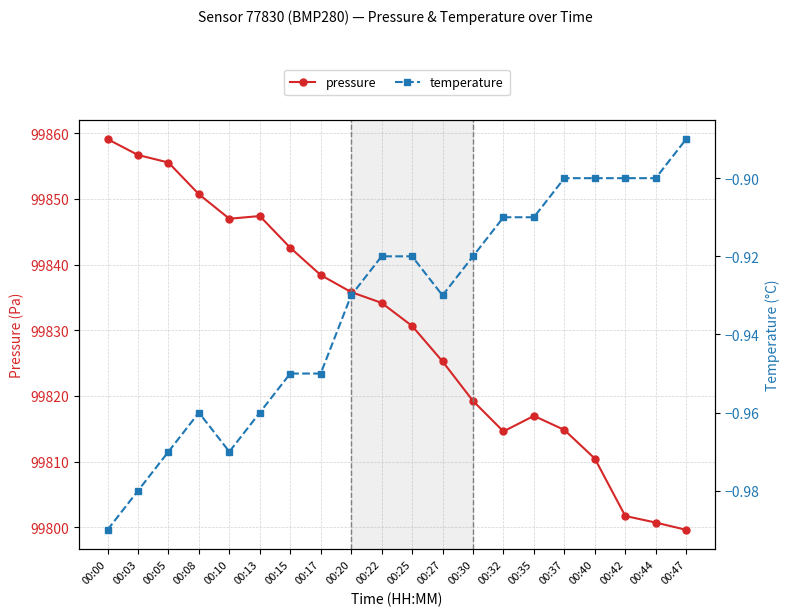

Is it true that temperature equals -1.5 at 00:03?

False